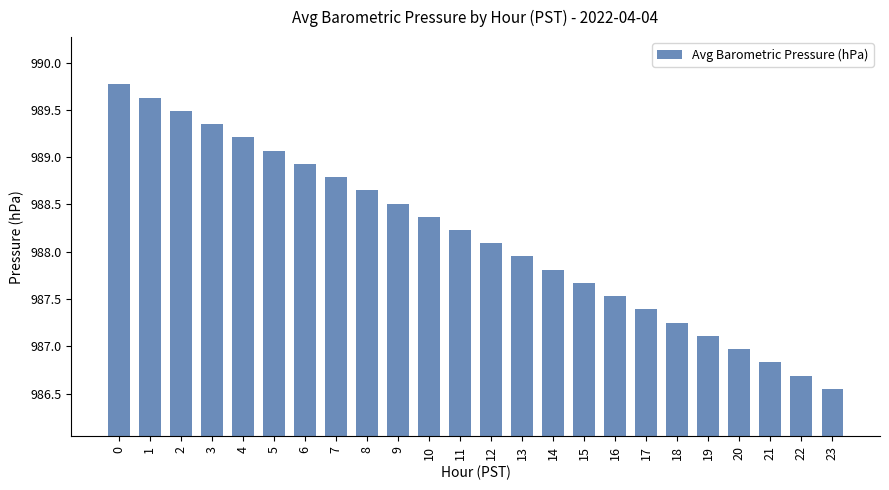

Are the bars horizontal?

No